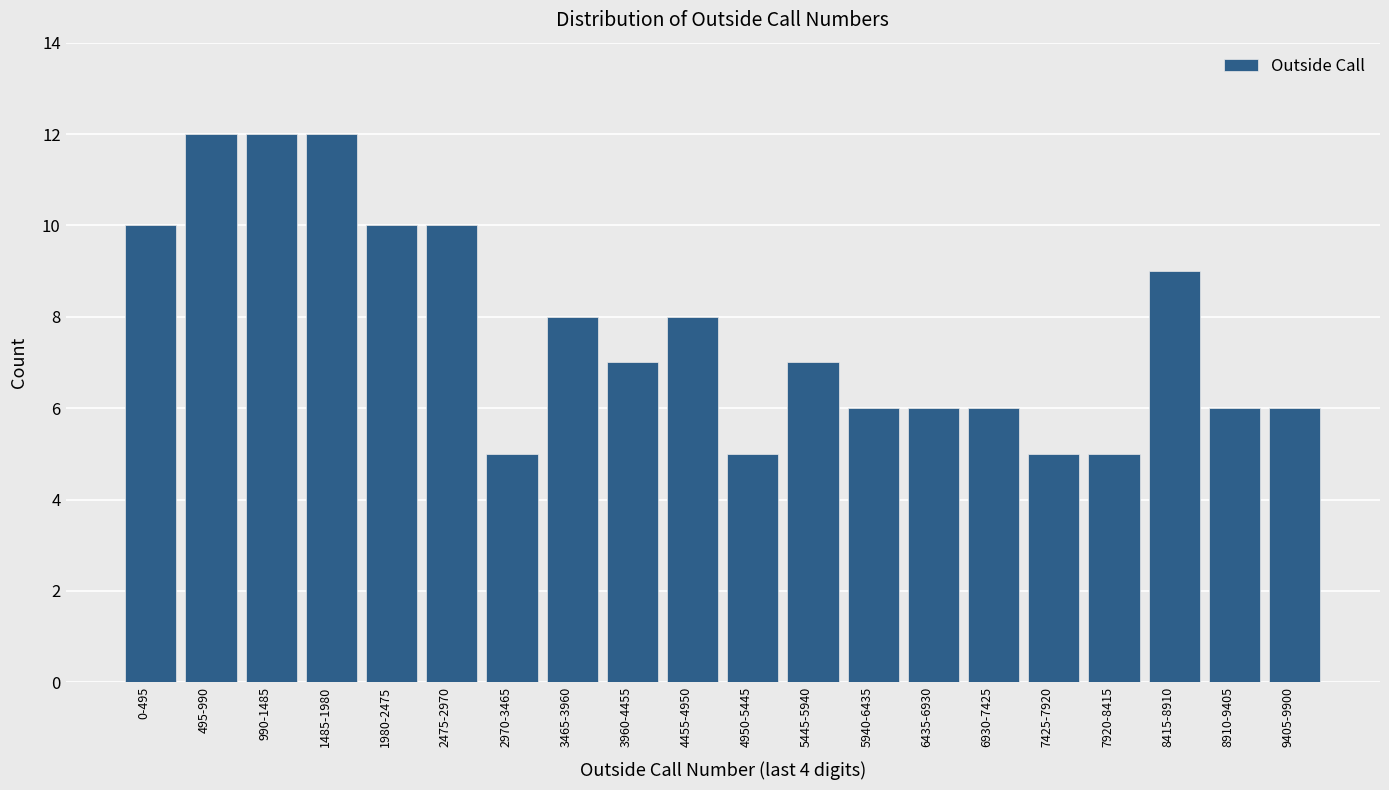

Reading right to left, list all the values displayed in this chart.

9405-9900=6	8910-9405=6	8415-8910=9	7920-8415=5	7425-7920=5	6930-7425=6	6435-6930=6	5940-6435=6	5445-5940=7	4950-5445=5	4455-4950=8	3960-4455=7	3465-3960=8	2970-3465=5	2475-2970=10	1980-2475=10	1485-1980=12	990-1485=12	495-990=12	0-495=10